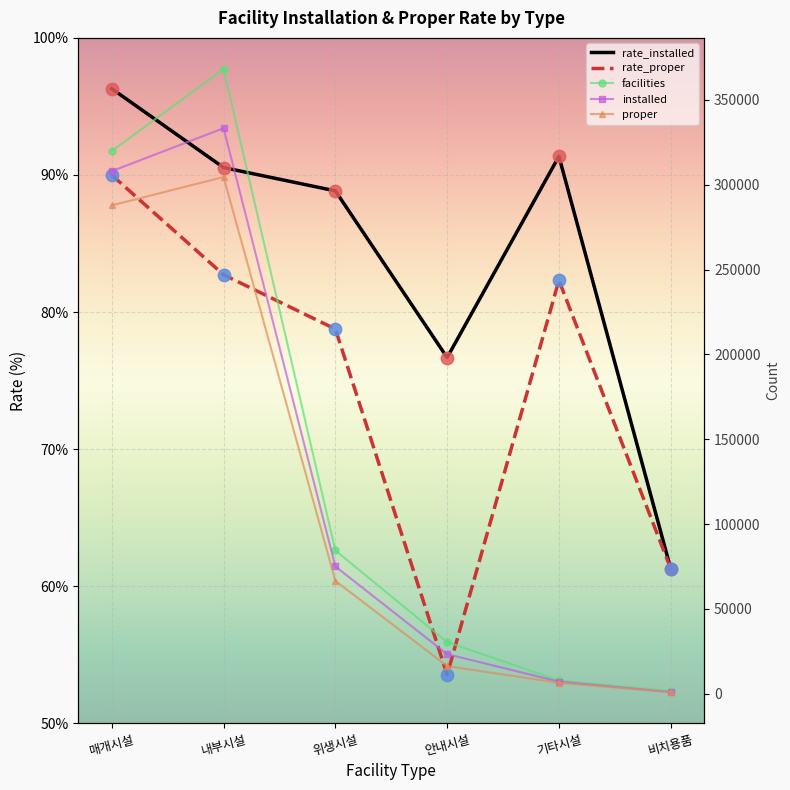

Which series has the largest Y range (max minus min)?

facilities